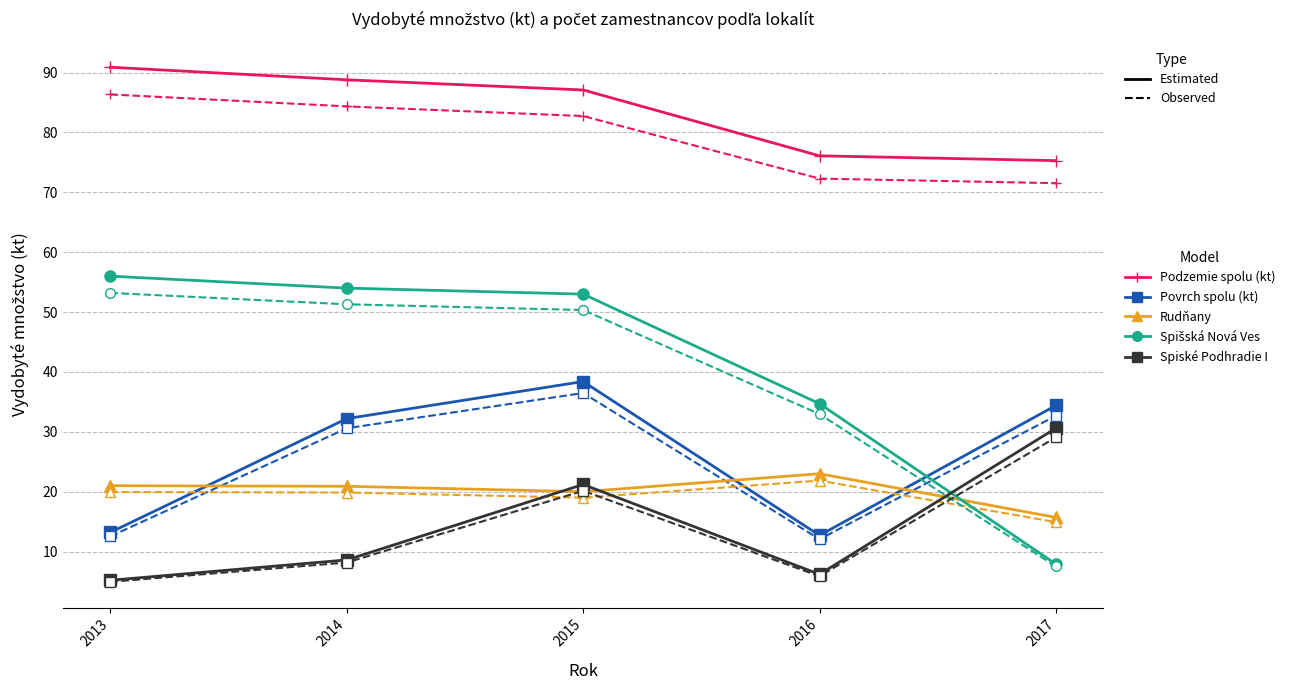

What is the total value across all series at 2015?

428.4